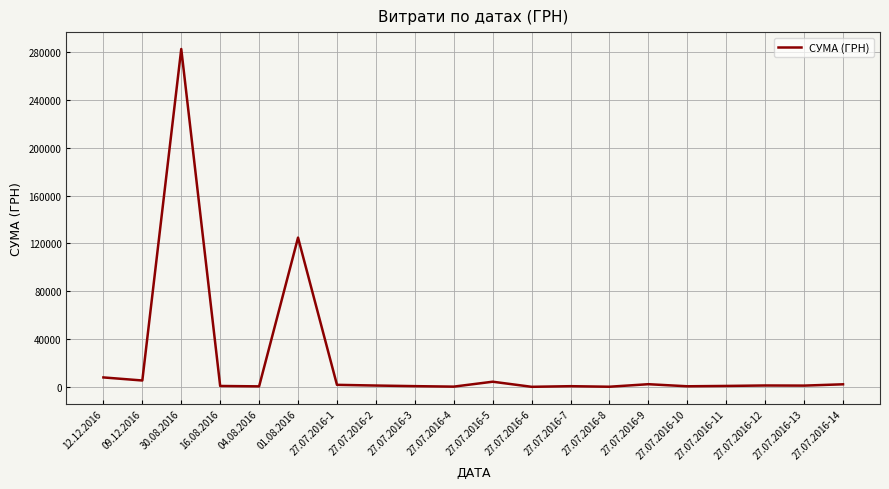

What is the difference between the values at 09.12.2016 and 27.07.2016-7?

4759.0